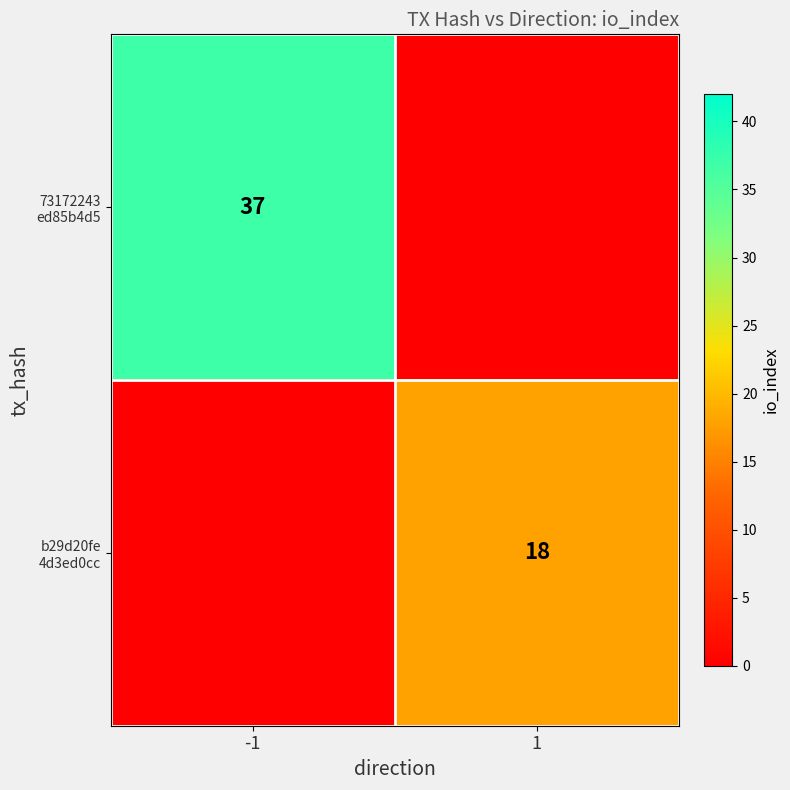

How many positive values does the 73172243 ed85b4d5 series have?

1